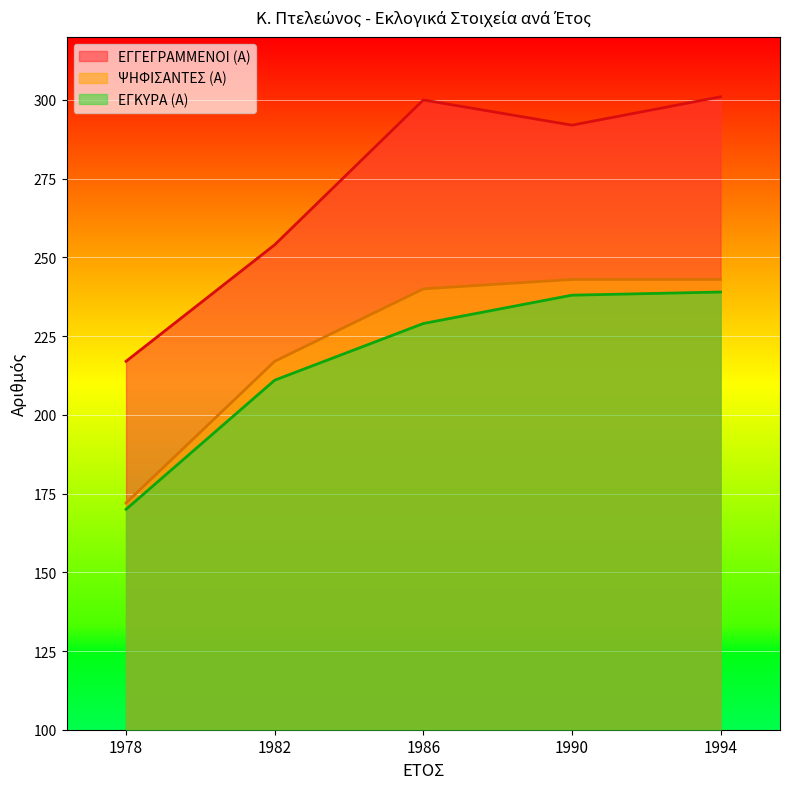

What is the value of the ΕΓΚΥΡΑ (Α) point at the 3rd from the left?

229